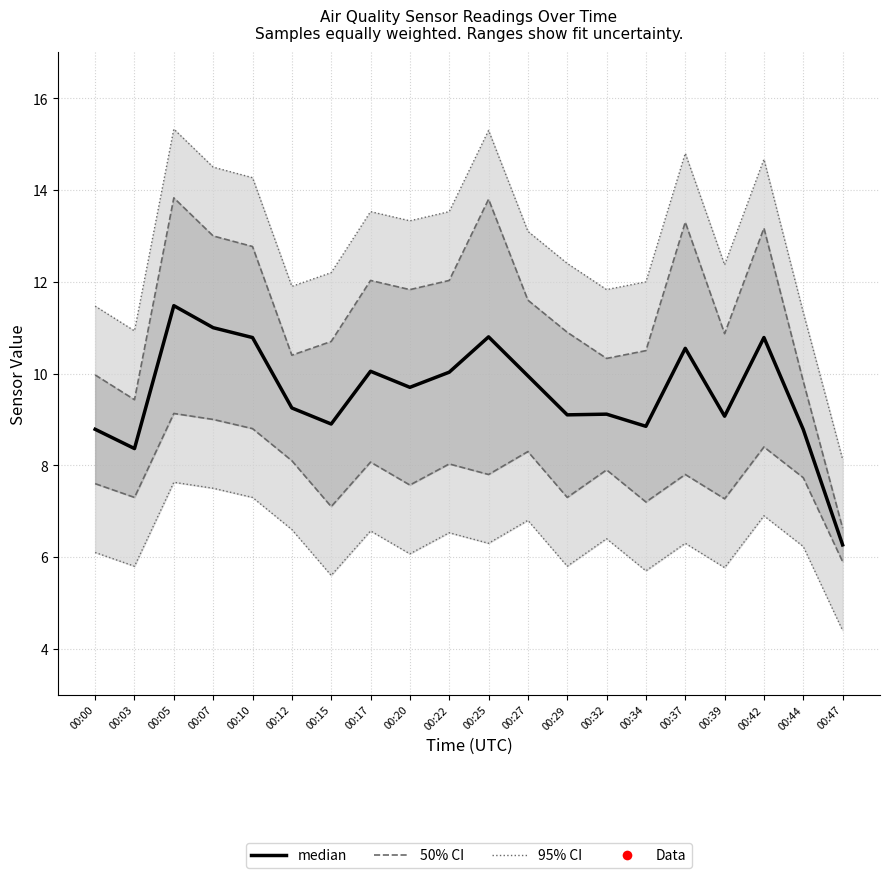

How many data points in median are above 9?

14